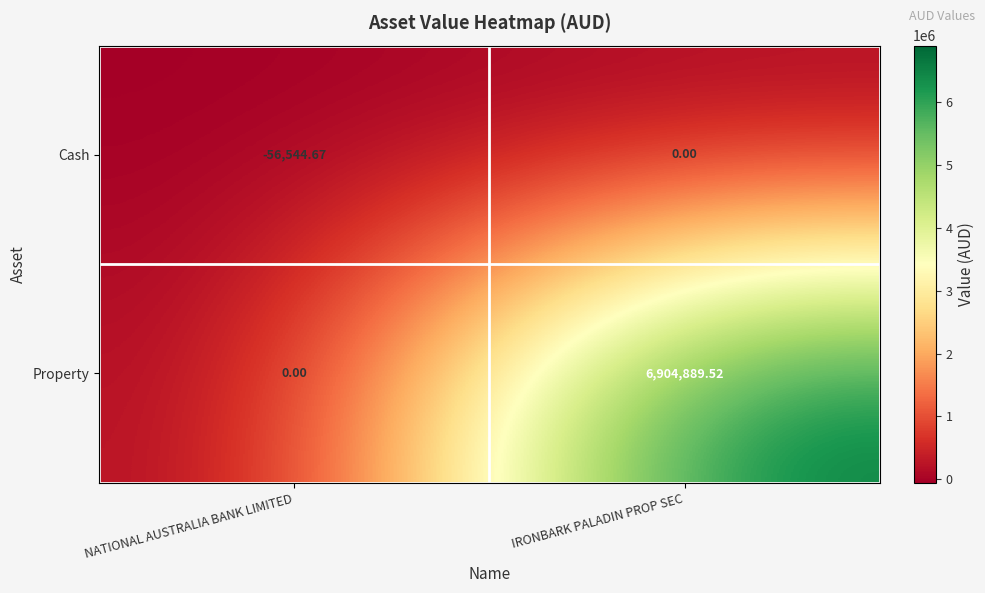

Which series has the widest spread of values?

Property